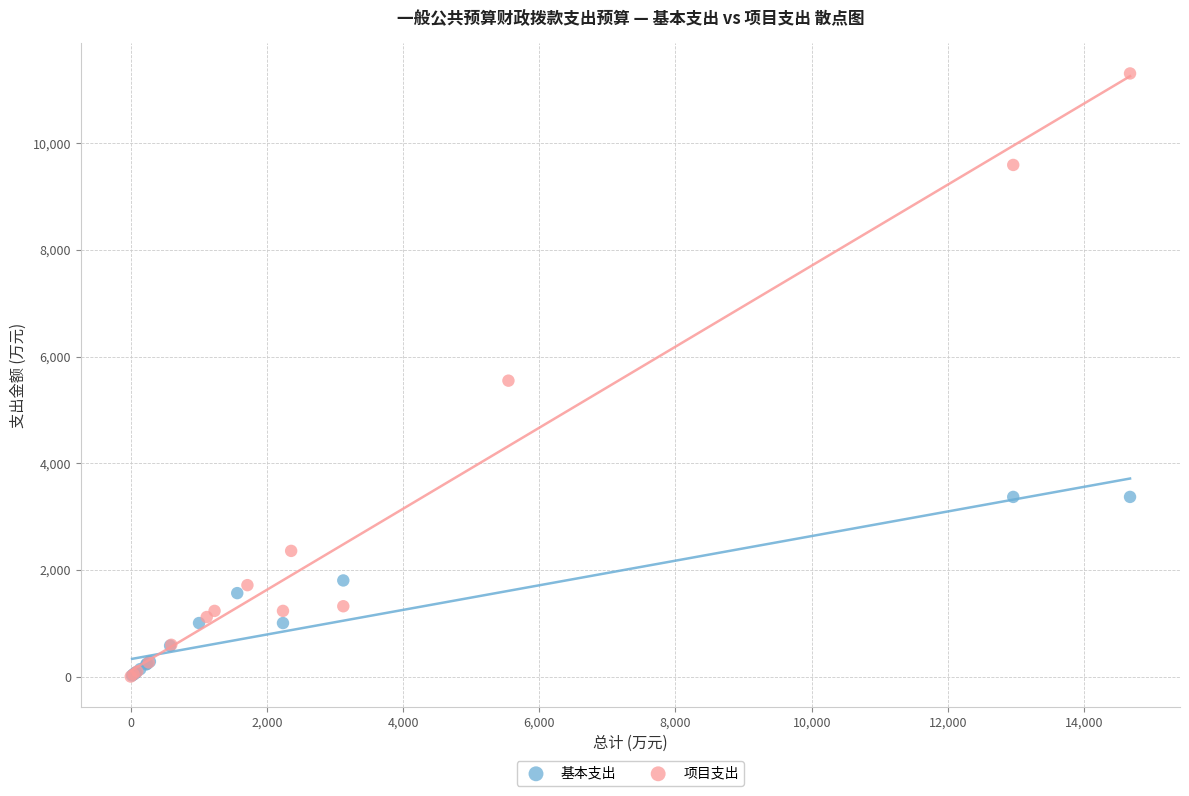

Which series has the widest spread of Y values?

项目支出